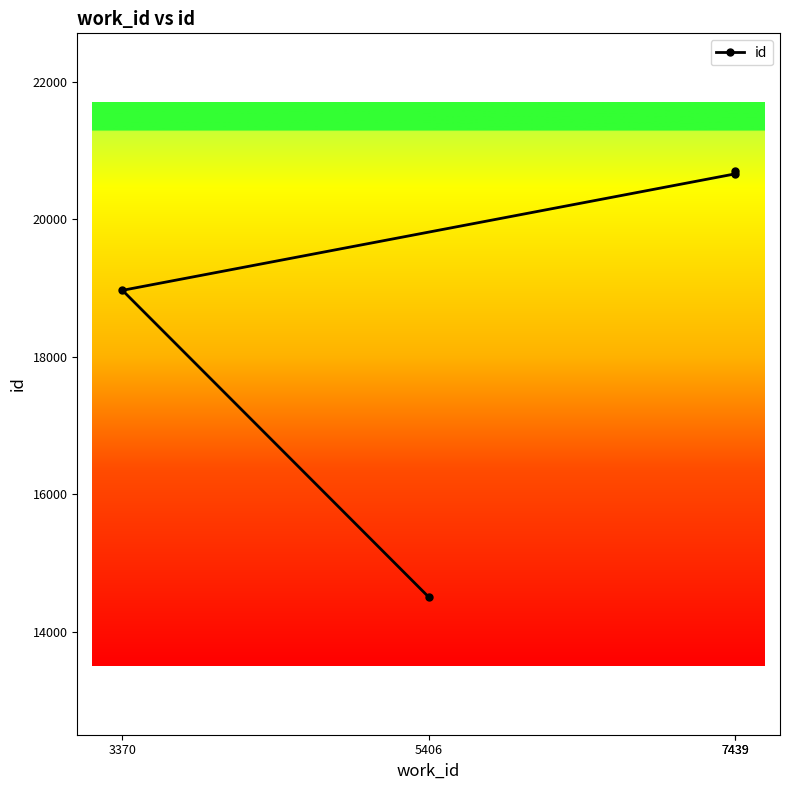

The value at 5406 is 9727. True or false?

False